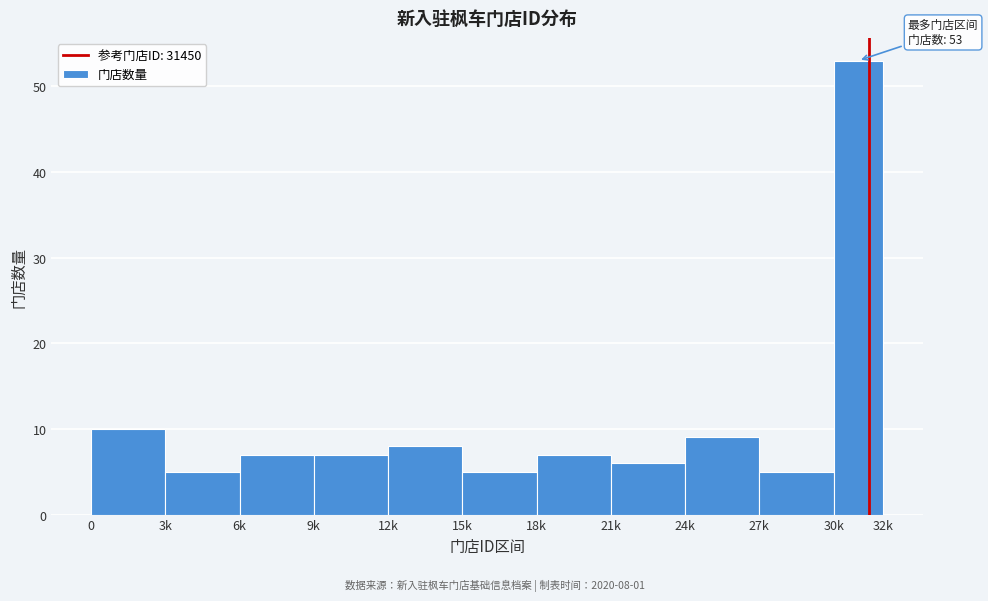

Reading left to right, what are all the values shown in this chart?

0=10	3k=5	6k=7	9k=7	12k=8	15k=5	18k=7	21k=6	24k=9	27k=5	30k=53